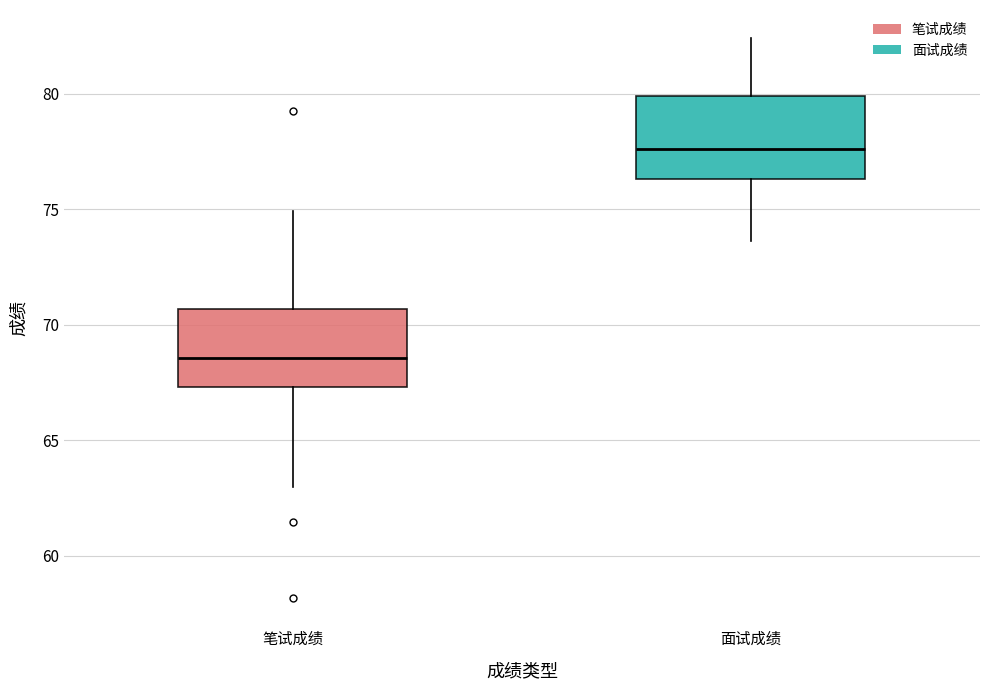

Reading left to right, read every box against the y-axis: the position of its median line, the range the box covers, and the ends of its whiskers. The values are not printed on the chart, so give them approximately, as read against the axis.

笔试成绩: median 68.5, box 67.5 to 70.5, whiskers 63.0 to 75.0
面试成绩: median 77.5, box 76.5 to 80.0, whiskers 73.5 to 82.5